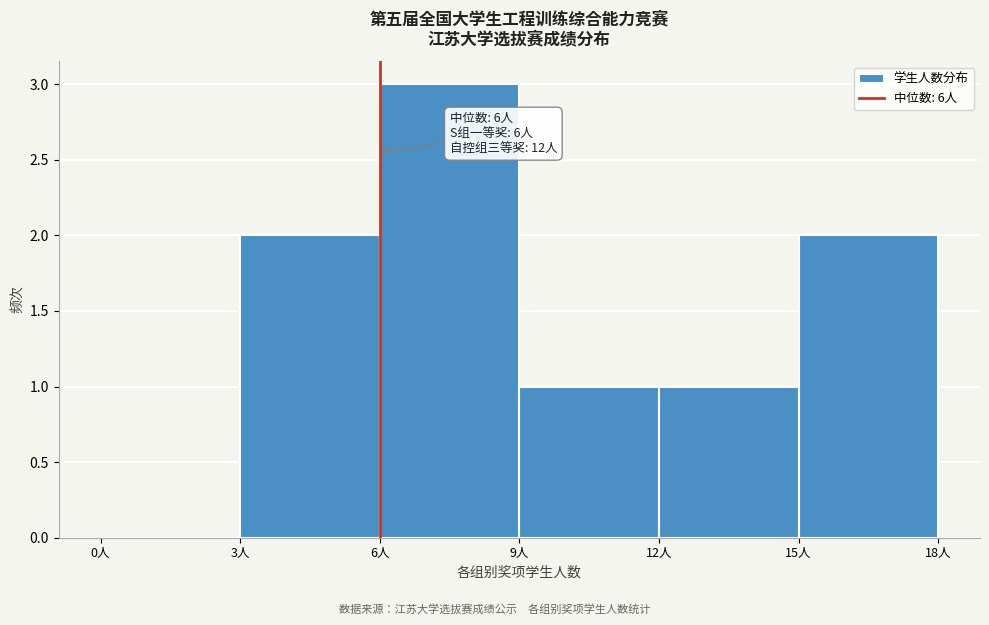

Which range on the x-axis has the tallest bar?

6 to 9